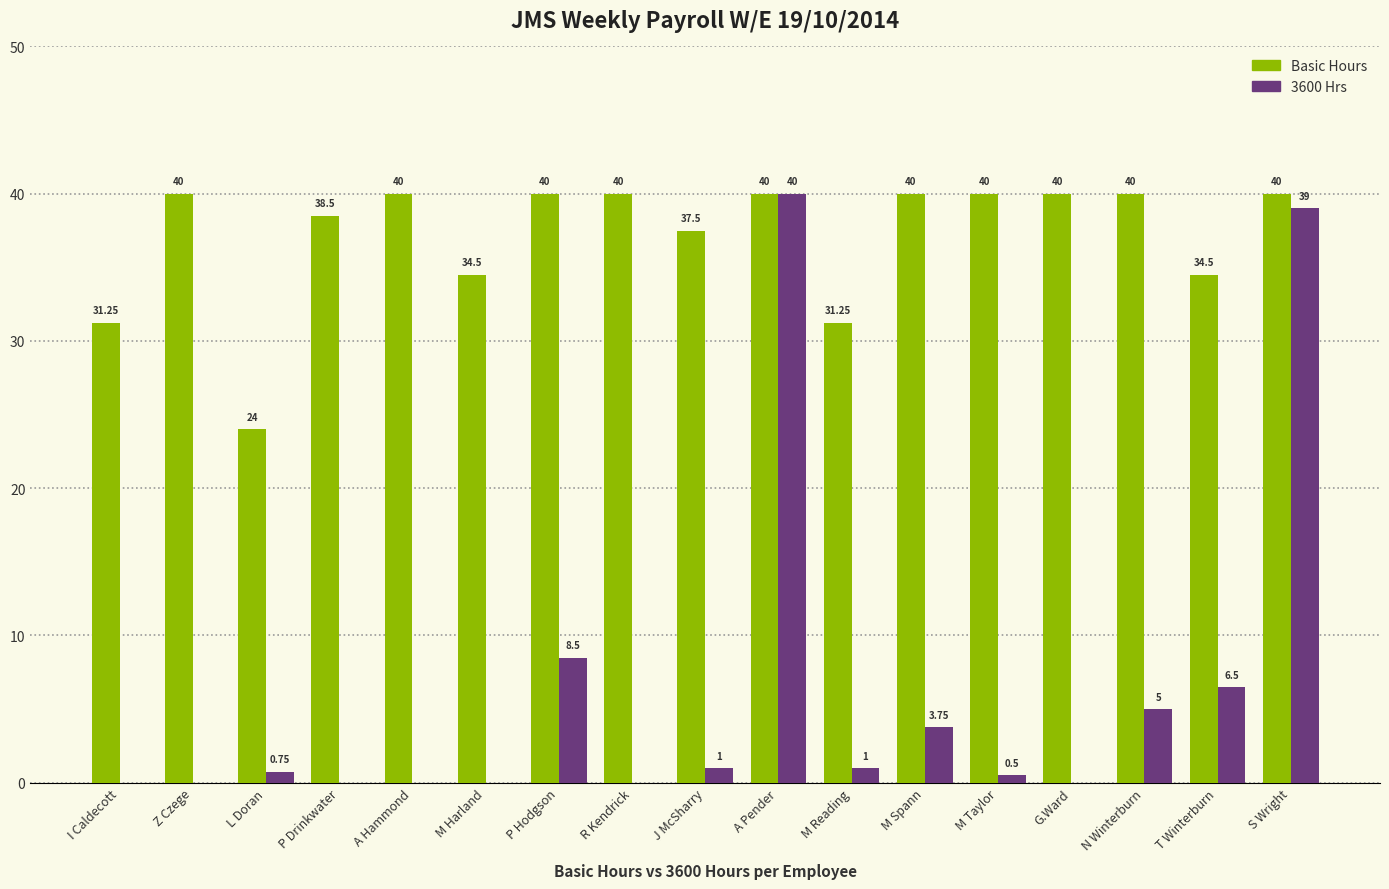

What is the sum of all 3600 Hrs values?

106.0